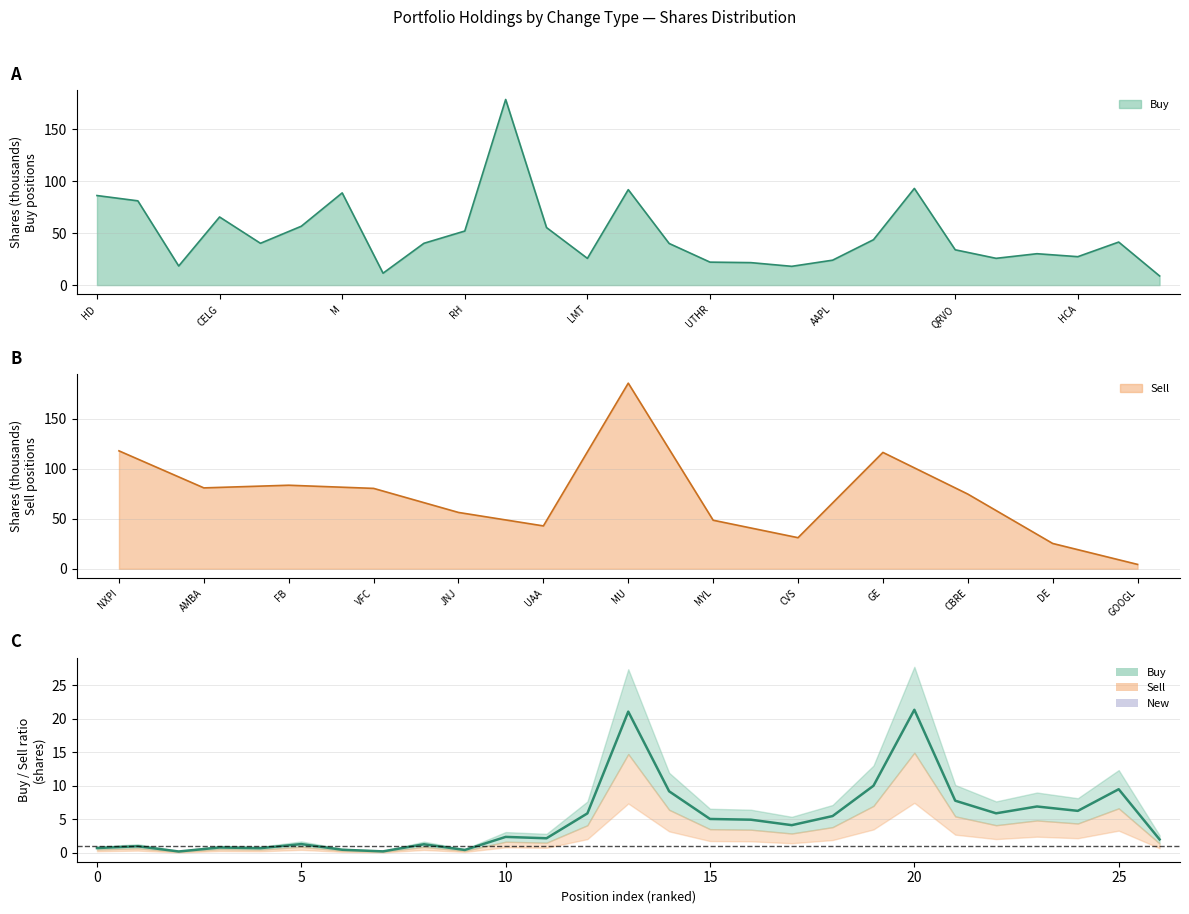

True or false: the data shows 6.9 at 23.

True